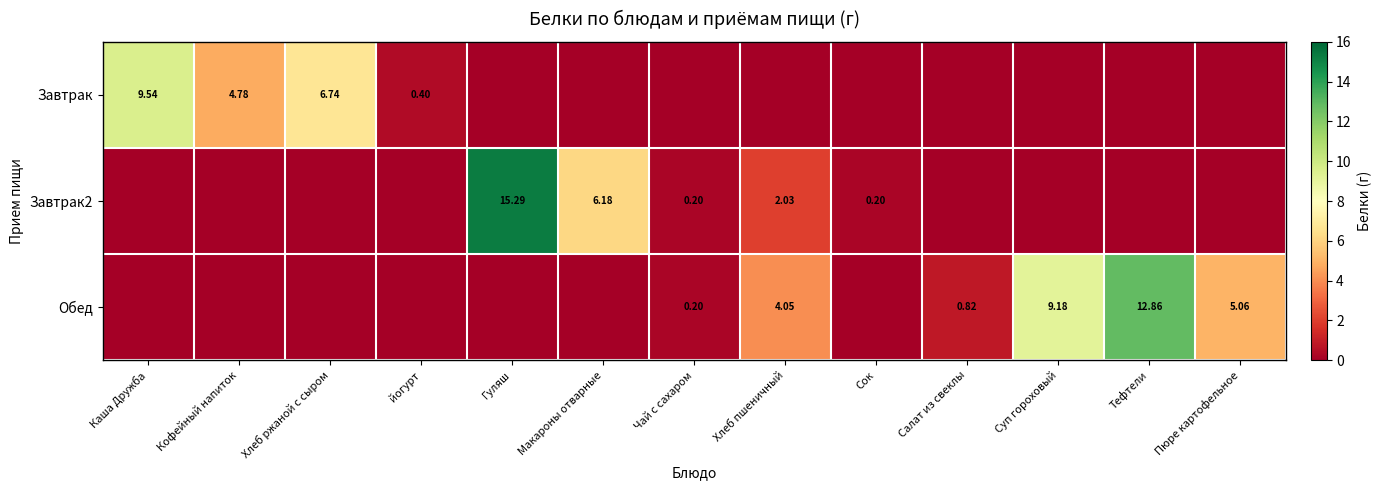

List the series in order of their overall mean, lowest first.

Завтрак, Завтрак2, Обед